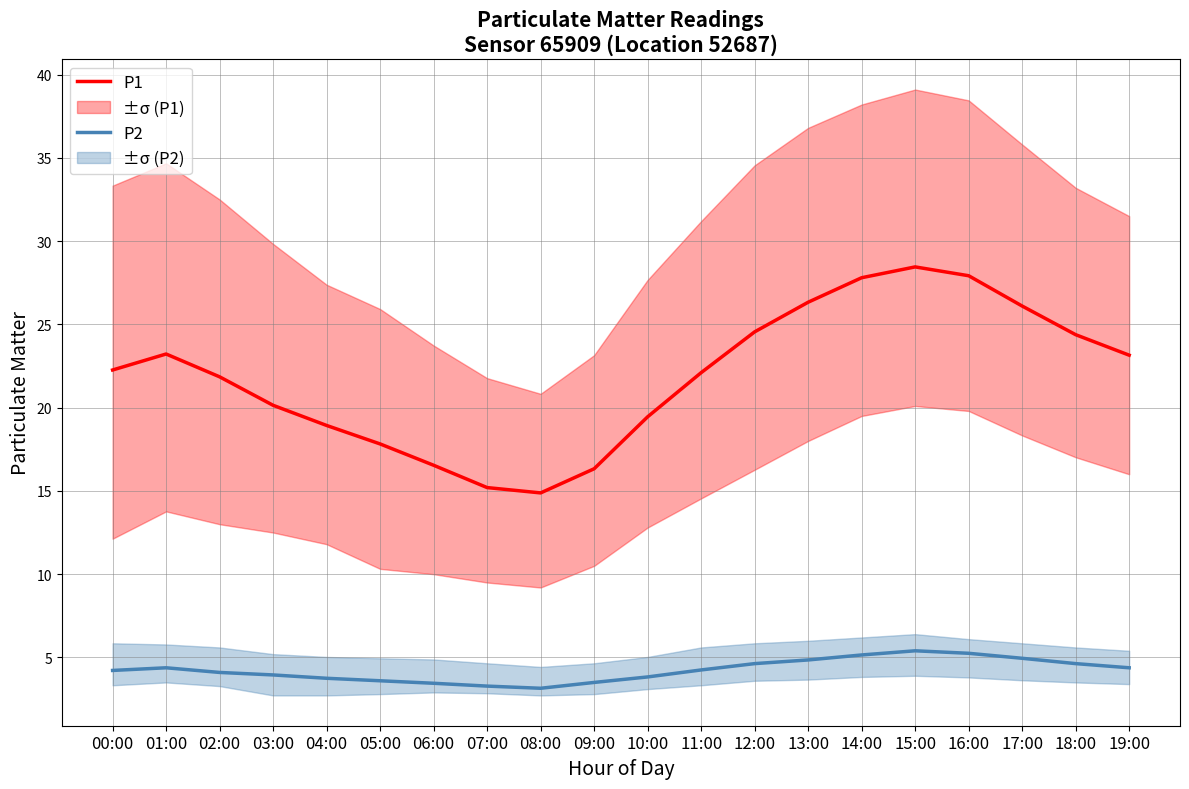

What is the value of the P1 point at the 3rd from the left?

21.9